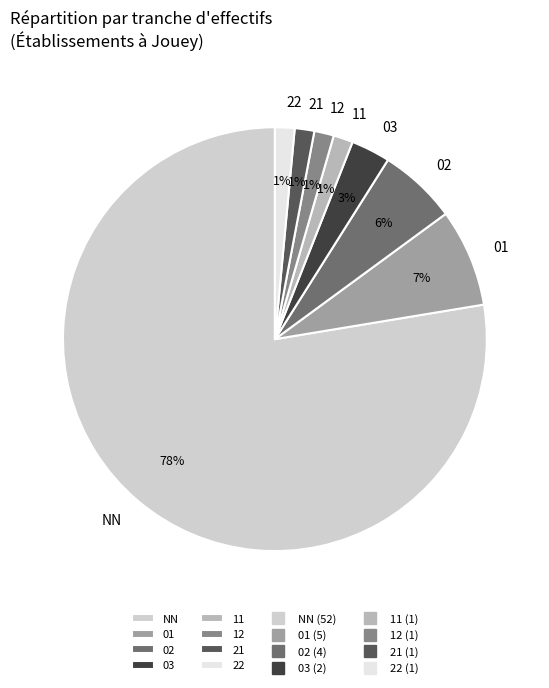

Is it true that 01 is 1% of the pie?

False